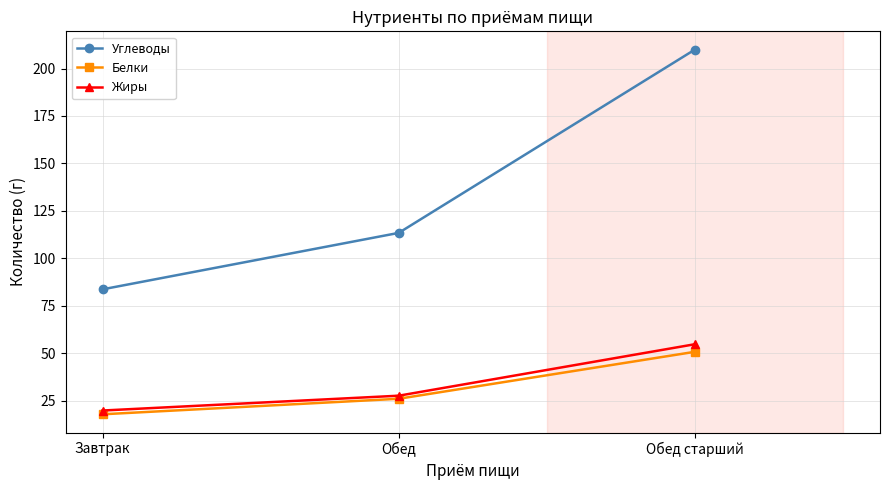

Reading left to right, transcribe all the data shown in this chart.

Углеводы: 83.7	113.4	210.0
Белки: 17.8	26.0	50.7
Жиры: 19.8	27.6	54.7